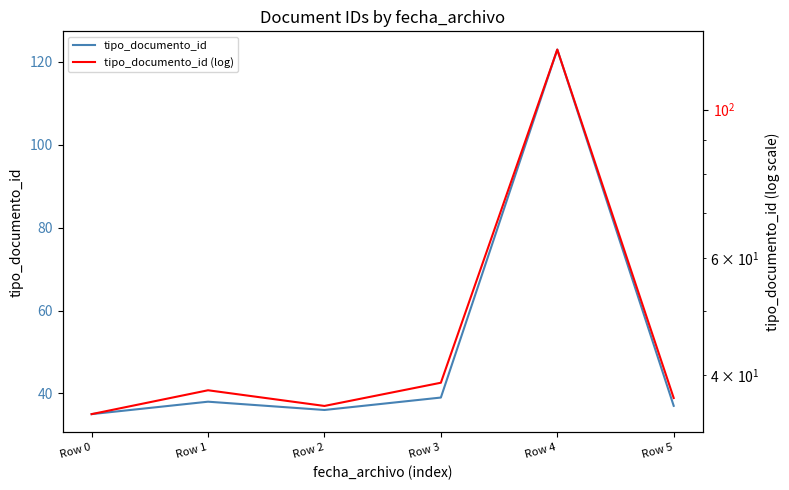

Is it true that tipo_documento_id equals 14 at Row 3?

False